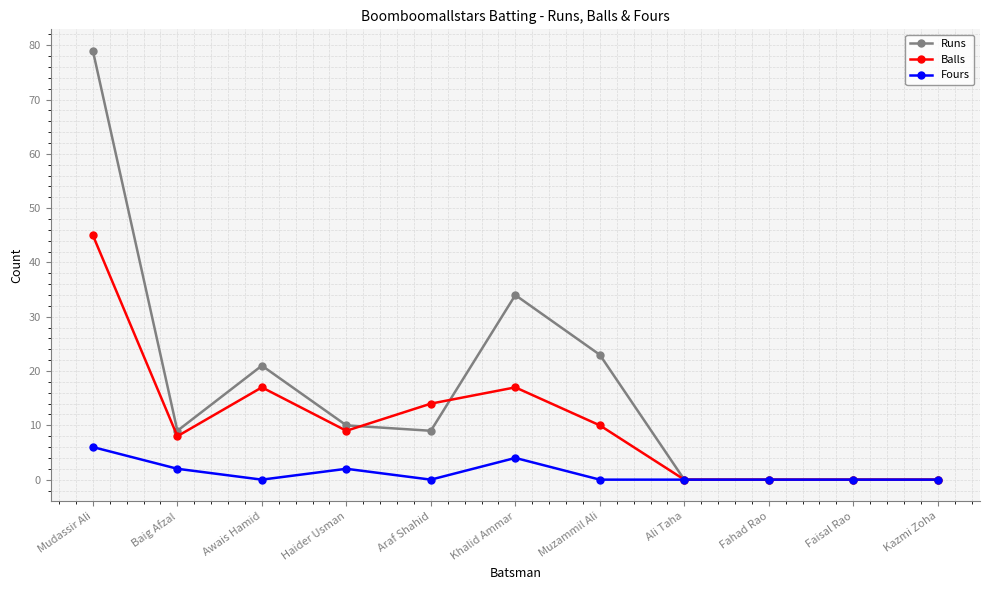

At which category is the sum across all series the highest?

Mudassir Ali